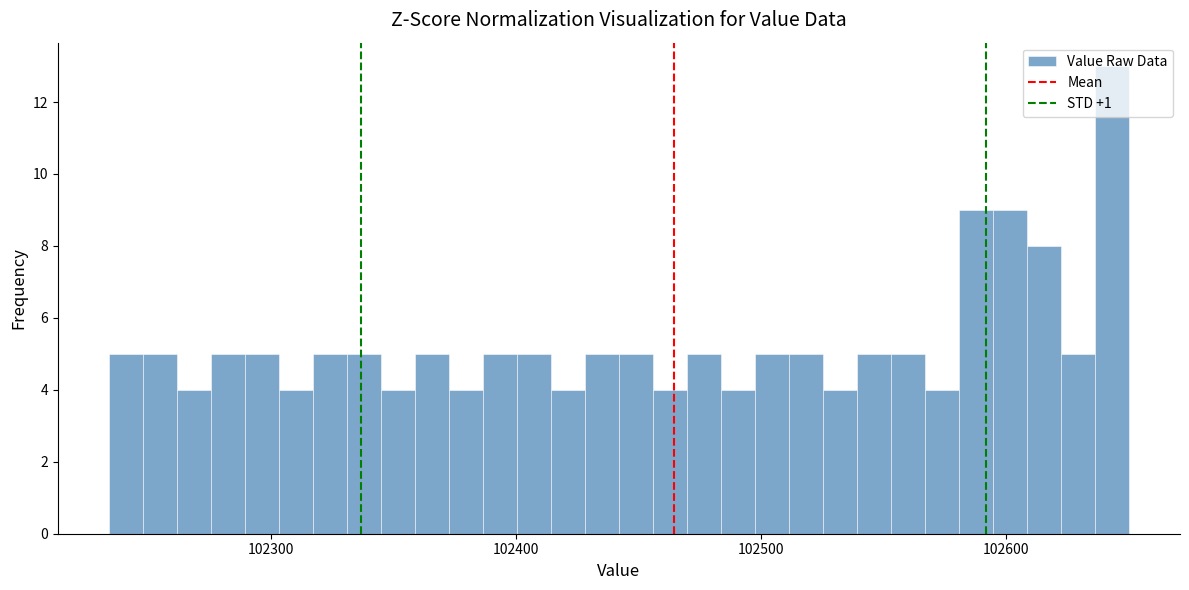

Around what value on the x-axis is the tallest bar? Give the approximate position of its centre, as read against the axis.

102640